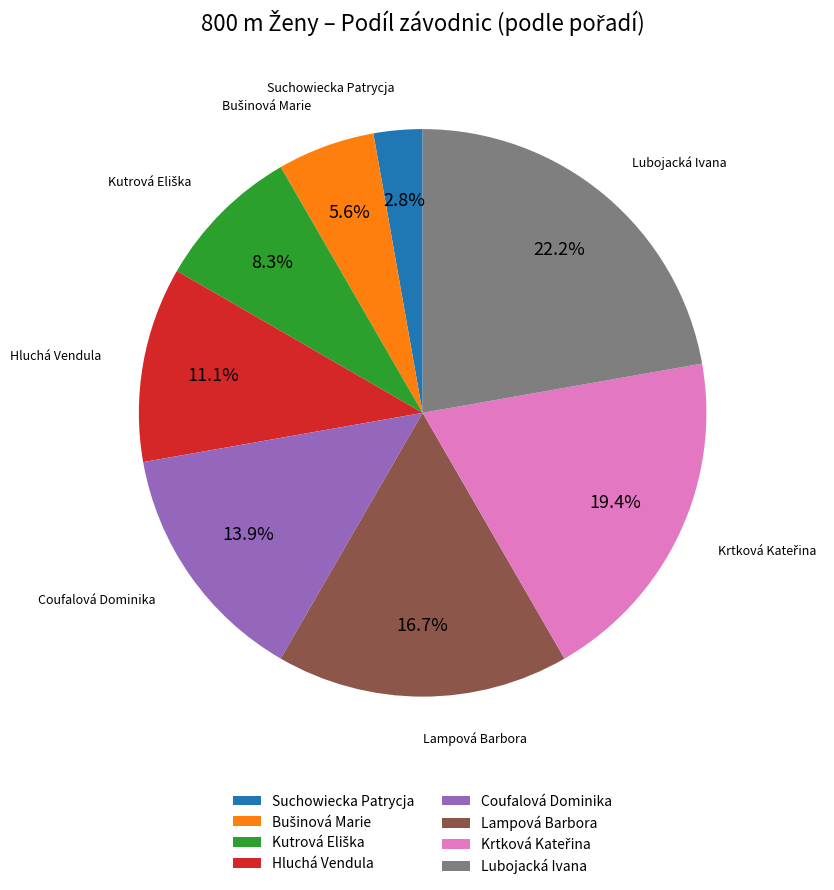

Does any single category account for the majority?

No